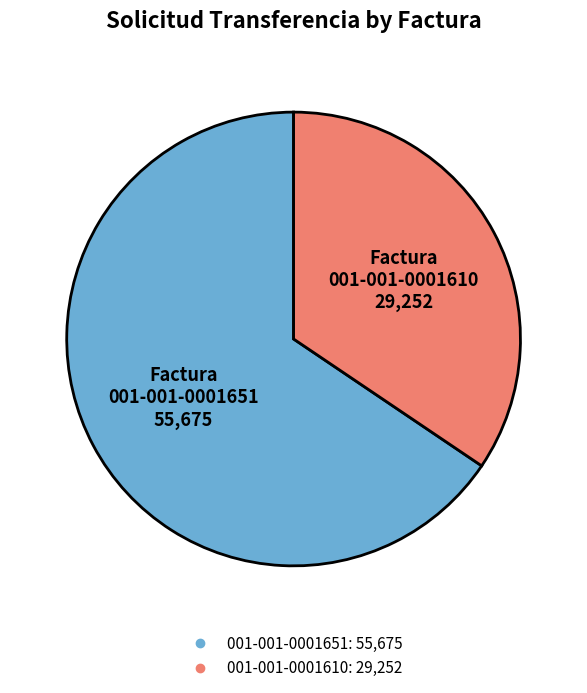

What is the largest slice in the pie chart?

001-001-0001651